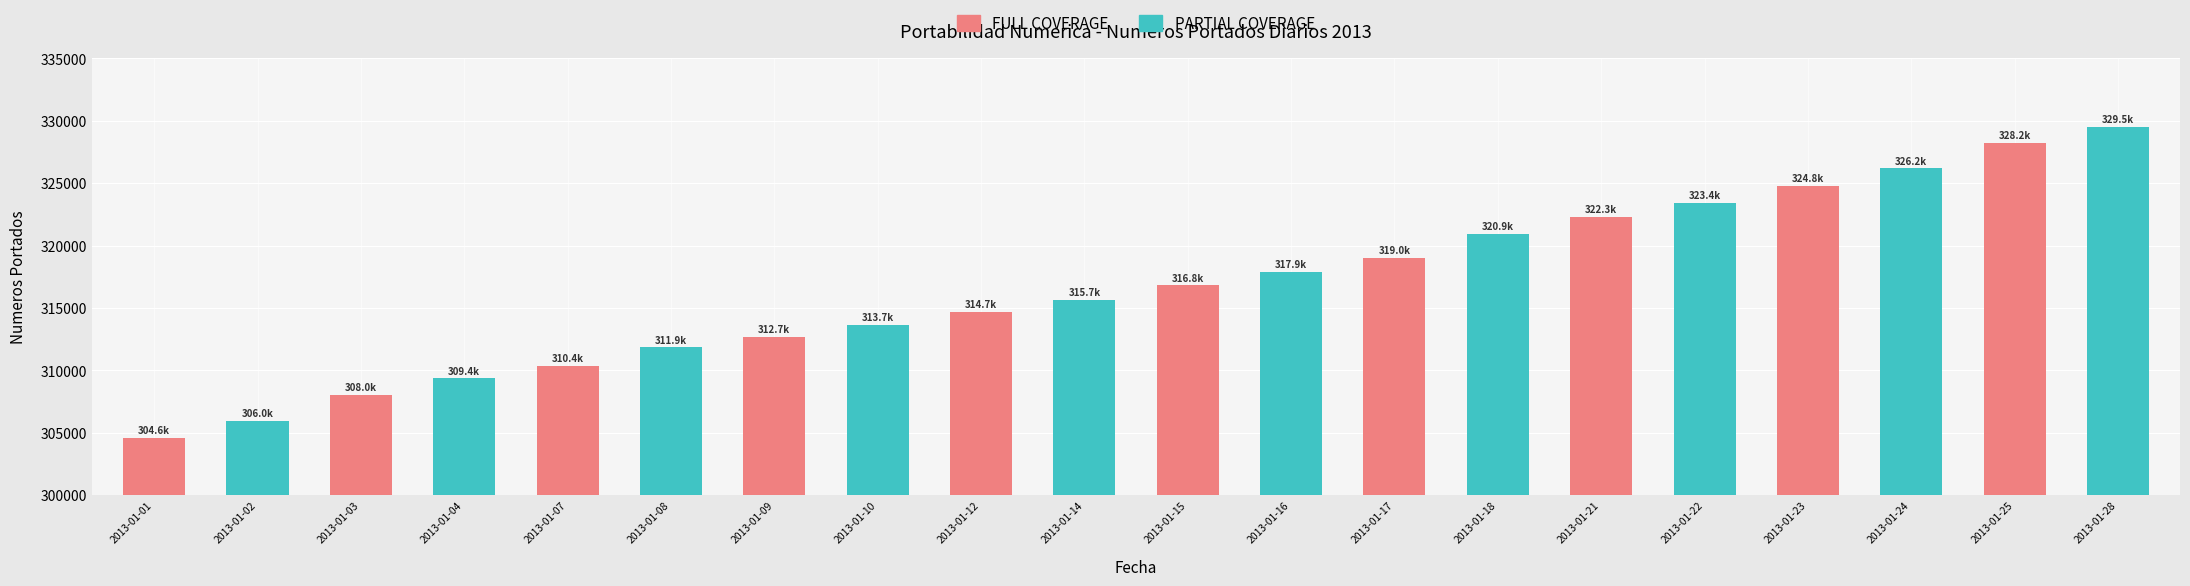

Is the value of FULL COVERAGE at 2013-01-12 greater than the value of PARTIAL COVERAGE at 2013-01-17?

Yes